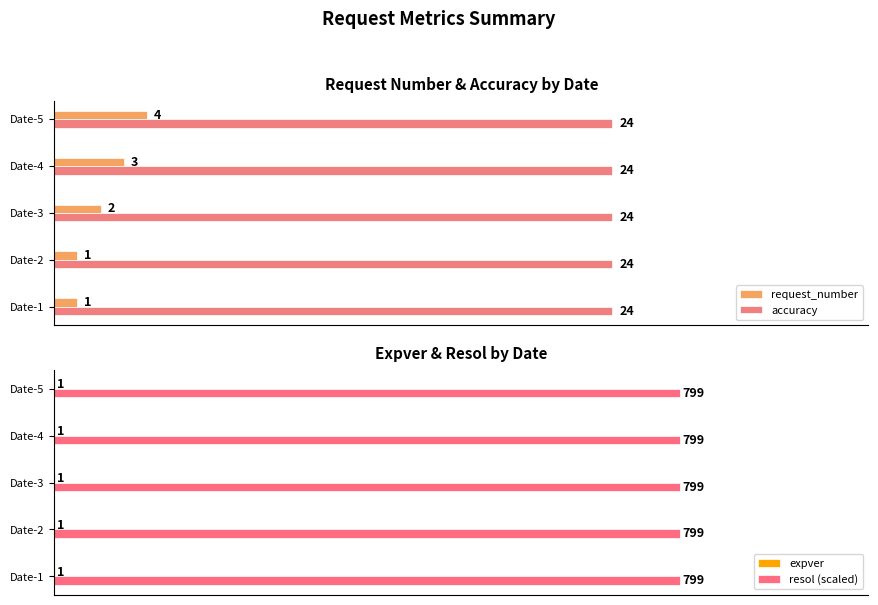

Where is request_number nearest to the value 2?

Date-3